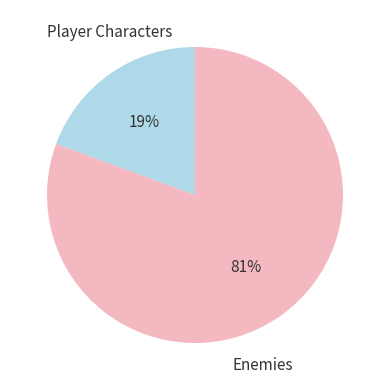

Is the sum of Enemies and Player Characters greater than half?

Yes